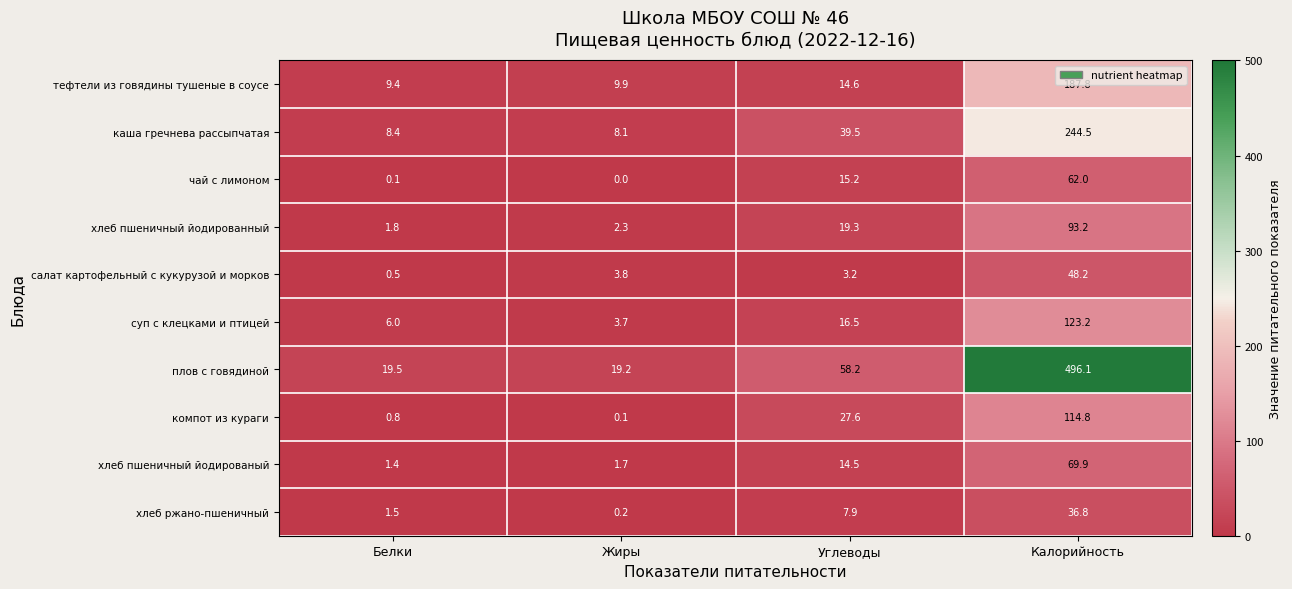

What is the sum of the каша гречнева рассыпчатая values at Белки and Жиры?

16.5